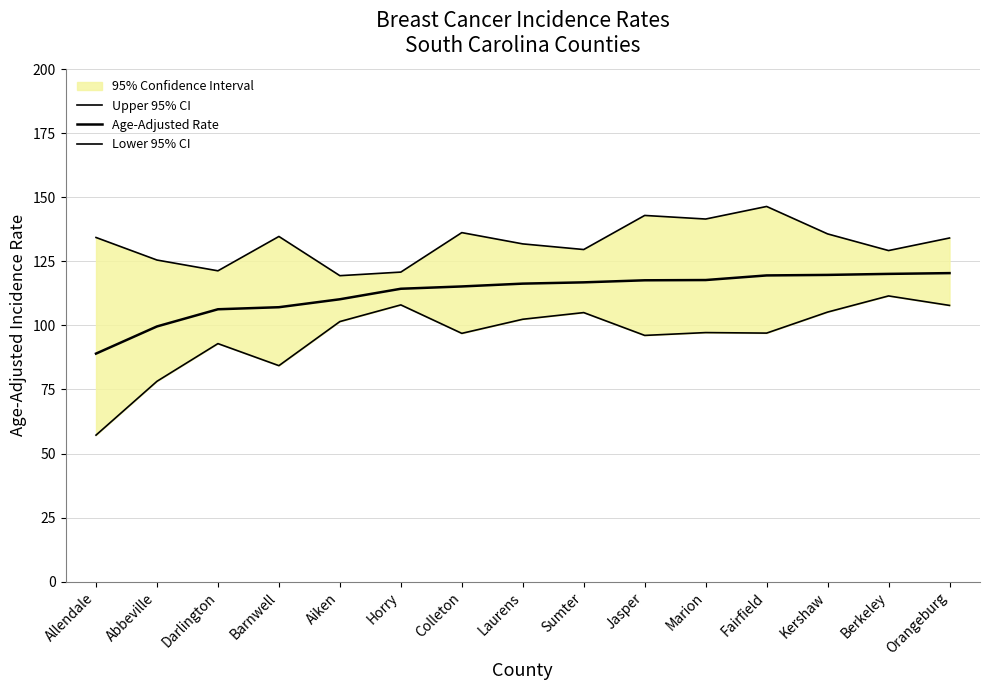

What is the label of the 13th point from the right?

Darlington